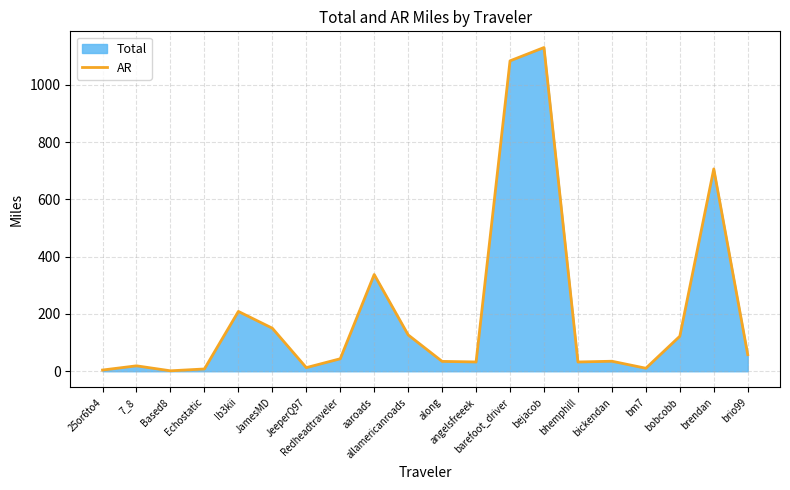

Rank the categories by value from lowest to highest.

Based8, 25or6to4, Echostatic, bm7, JeeperQ97, 7_8, bhemphill, angelsfreeek, along, bickendan, Redheadtraveler, brio99, bobcobb, allamericanroads, JamesMD, Ib3kii, aaroads, brendan, barefoot_driver, bejacob